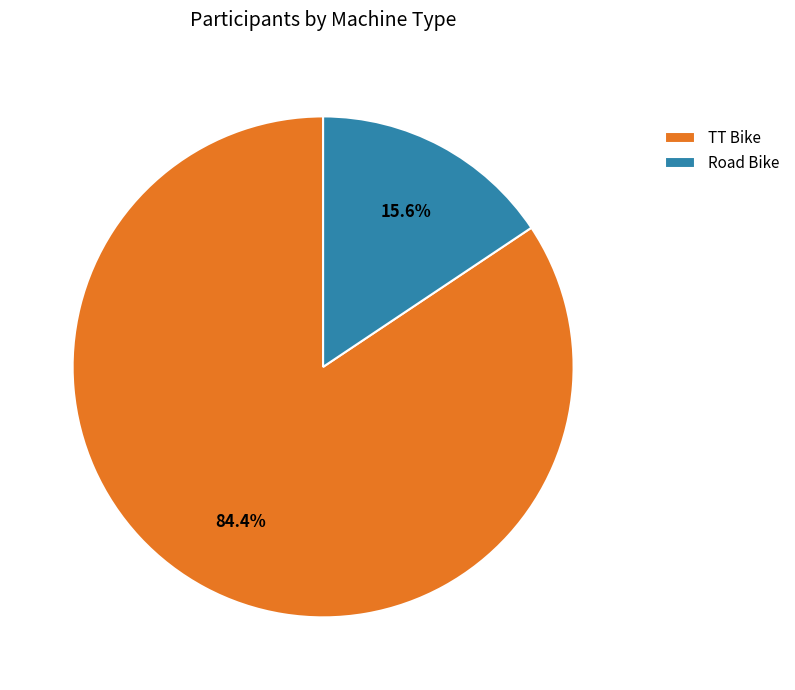

Which has a higher value, TT Bike or Road Bike?

TT Bike